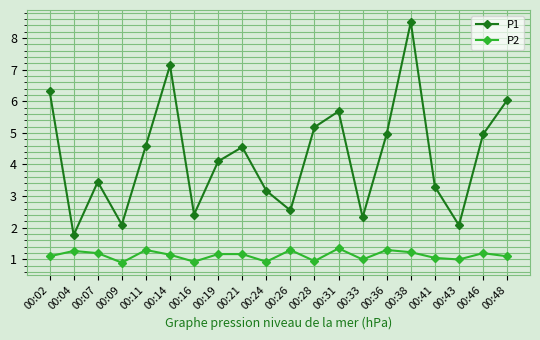

What is the sum of all P2 values?

22.6